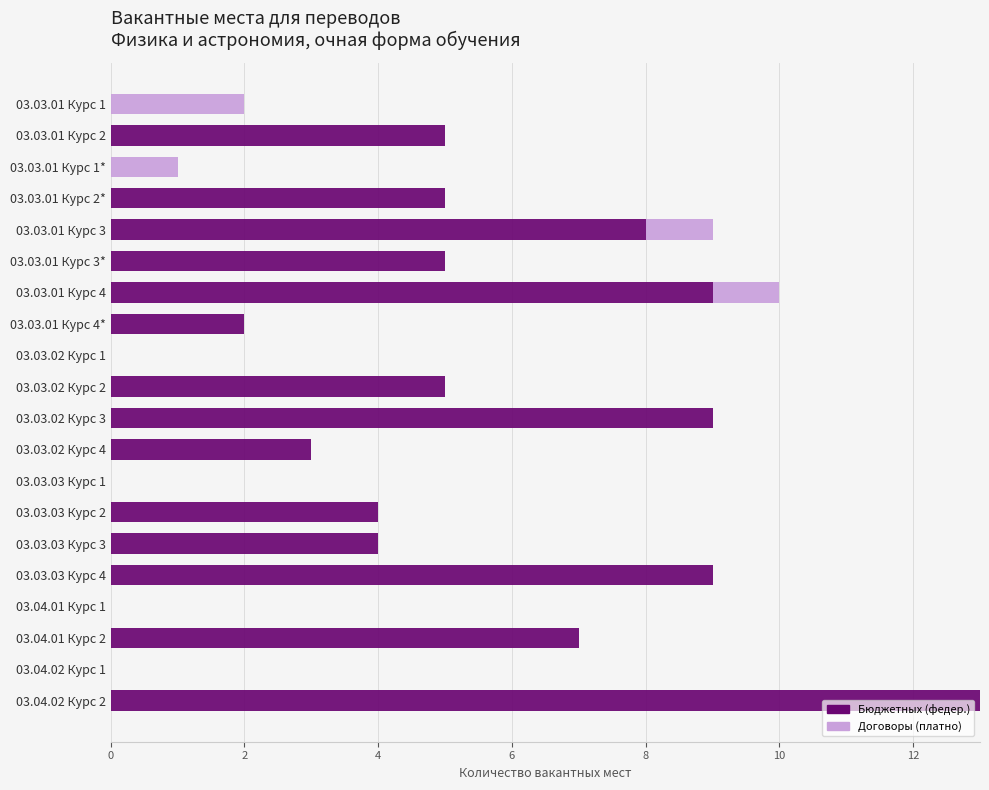

At which category is the sum across all series the highest?

03.04.02 Курс 2